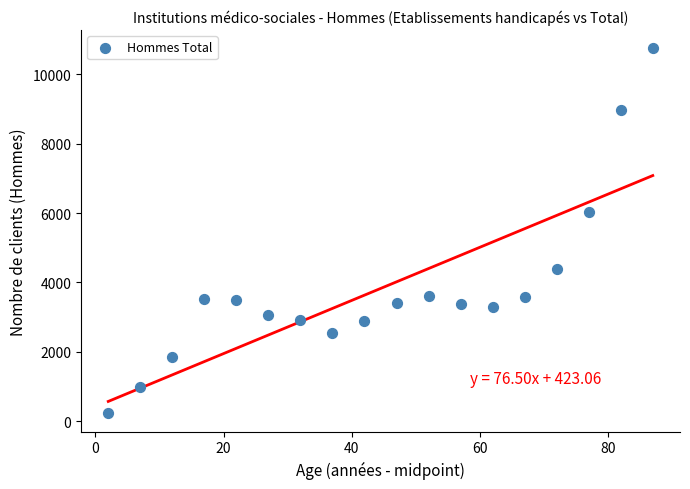

What Y value in the scatter plot is closest to 5489?

6023